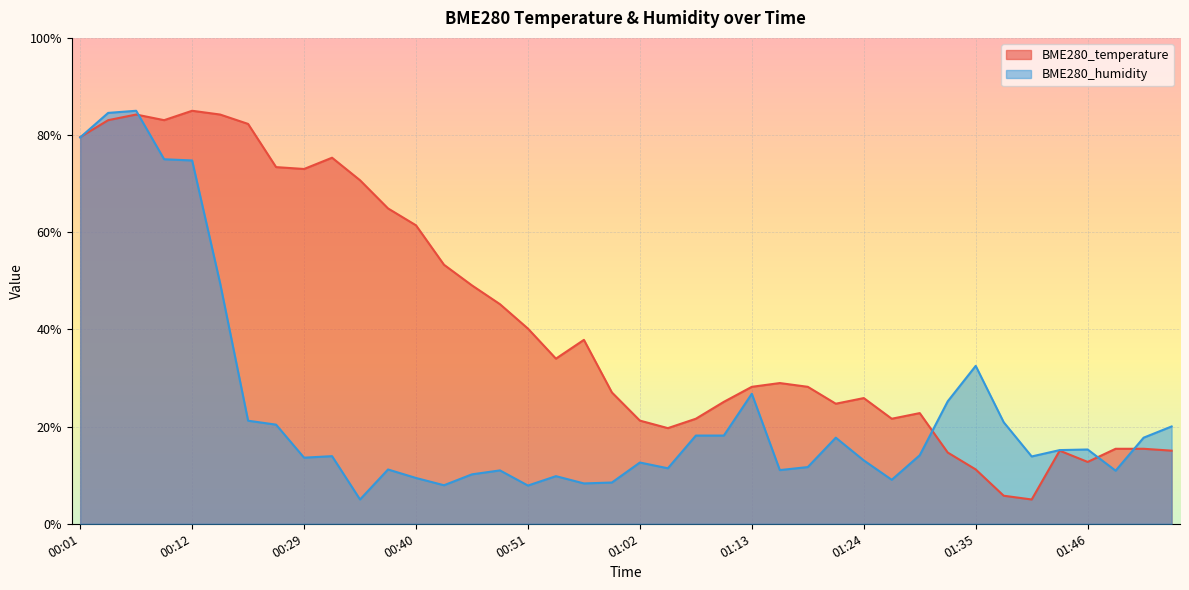

What are all the series names shown in the legend?

BME280_temperature, BME280_humidity